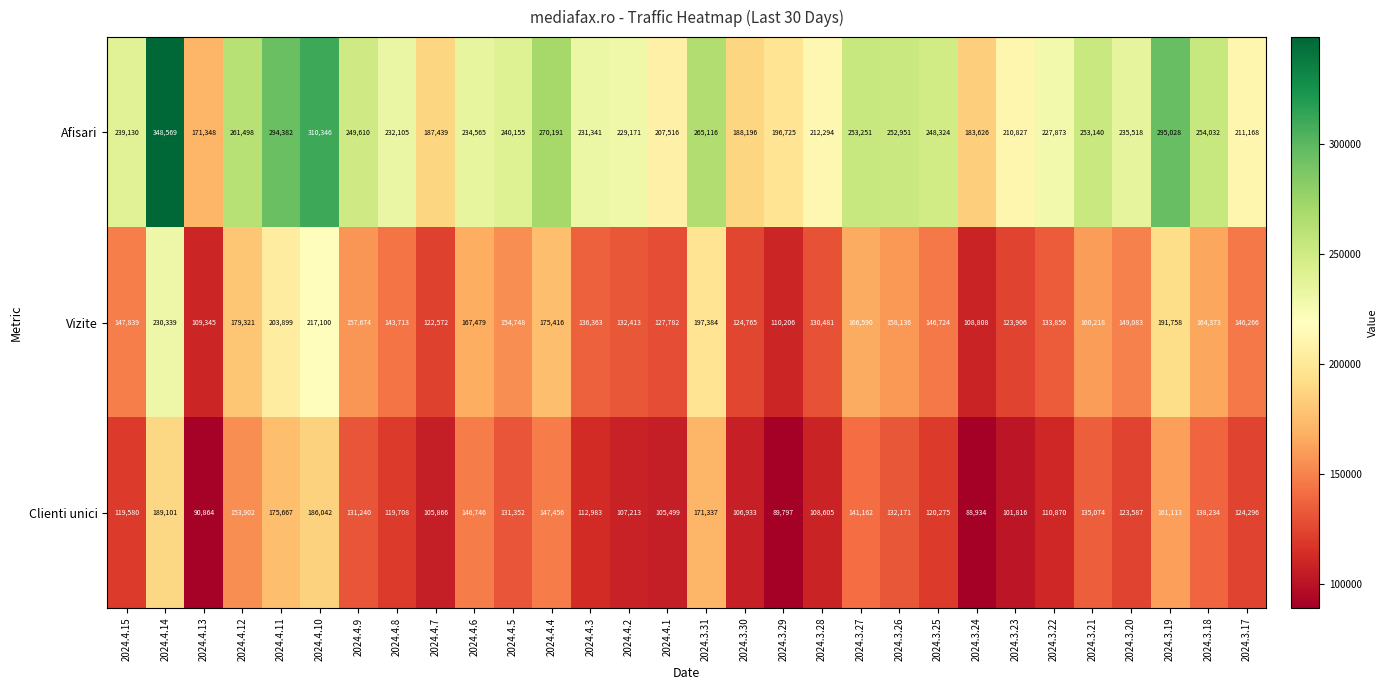

What is the difference between the second highest and minimum values in the Vizite series?

108292